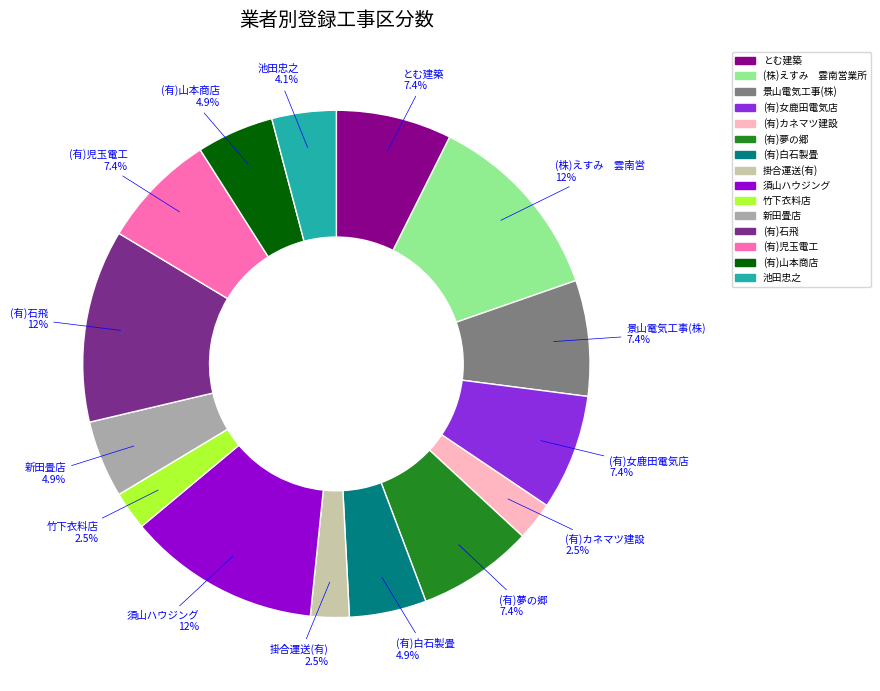

What is the total percentage of (有)女鹿田電気店 and 新田畳店?

12.3%